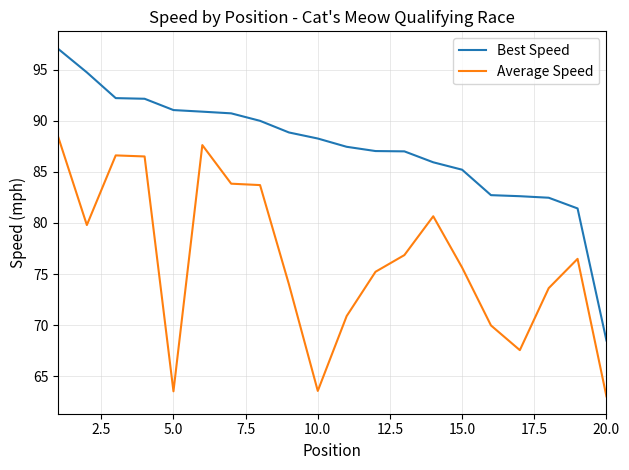

What is the highest value of the Average Speed series?

88.5